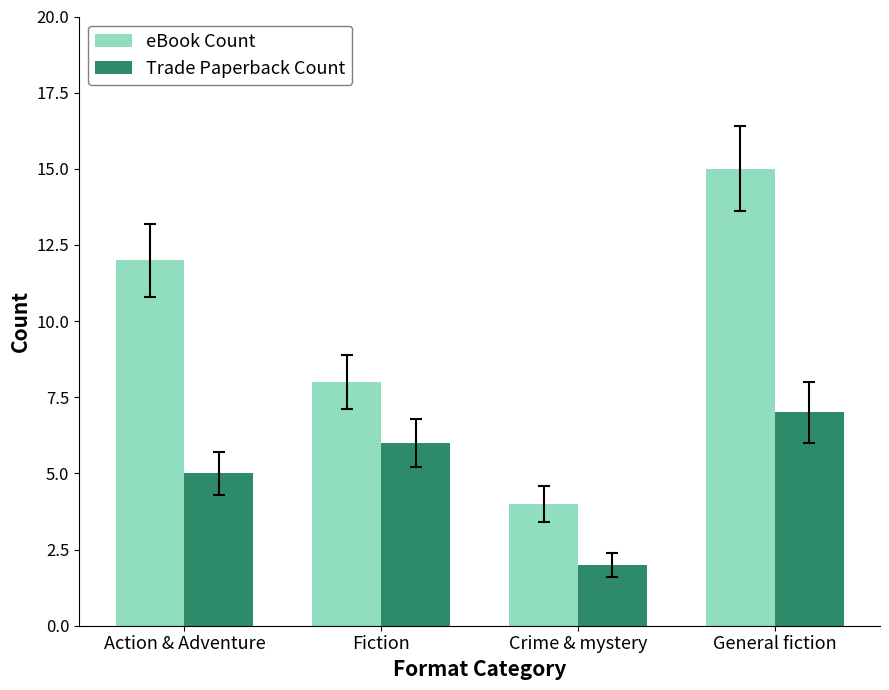

What is the difference between the highest and lowest values at Crime & mystery?

2